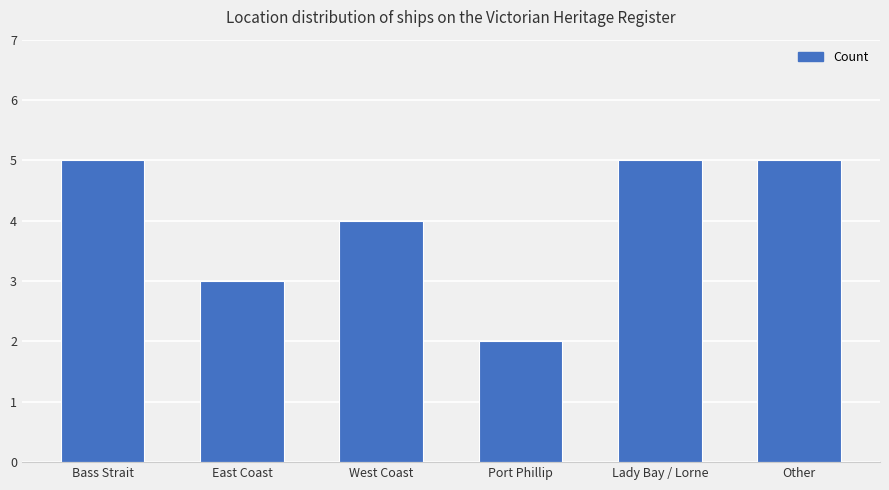

How many bars are there in total?

6